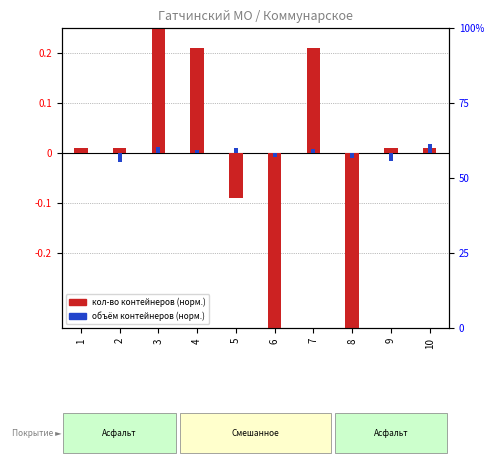

At which label does num containers (norm) first exceed 0?

1